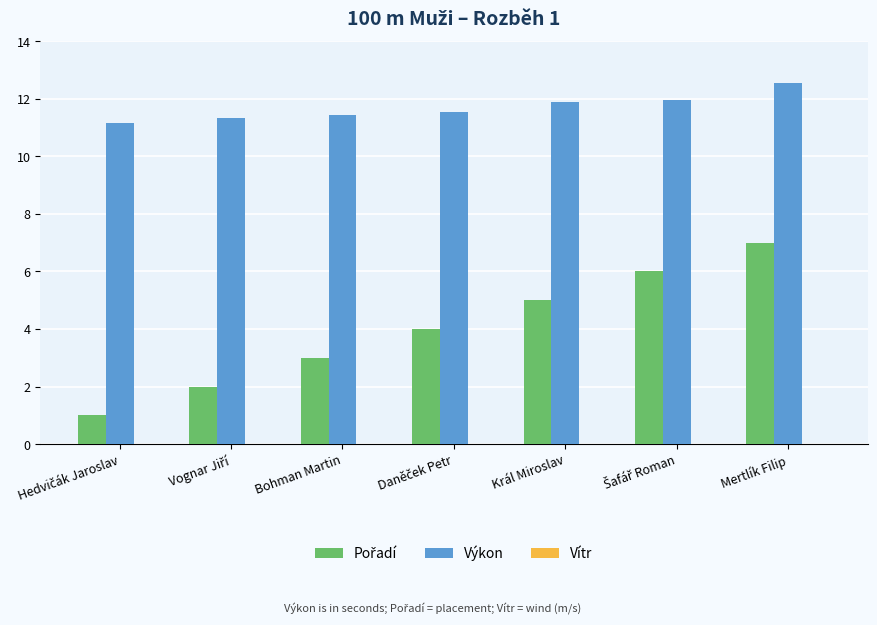

What is the spread (max minus min) of values at Daněček Petr?

12.2